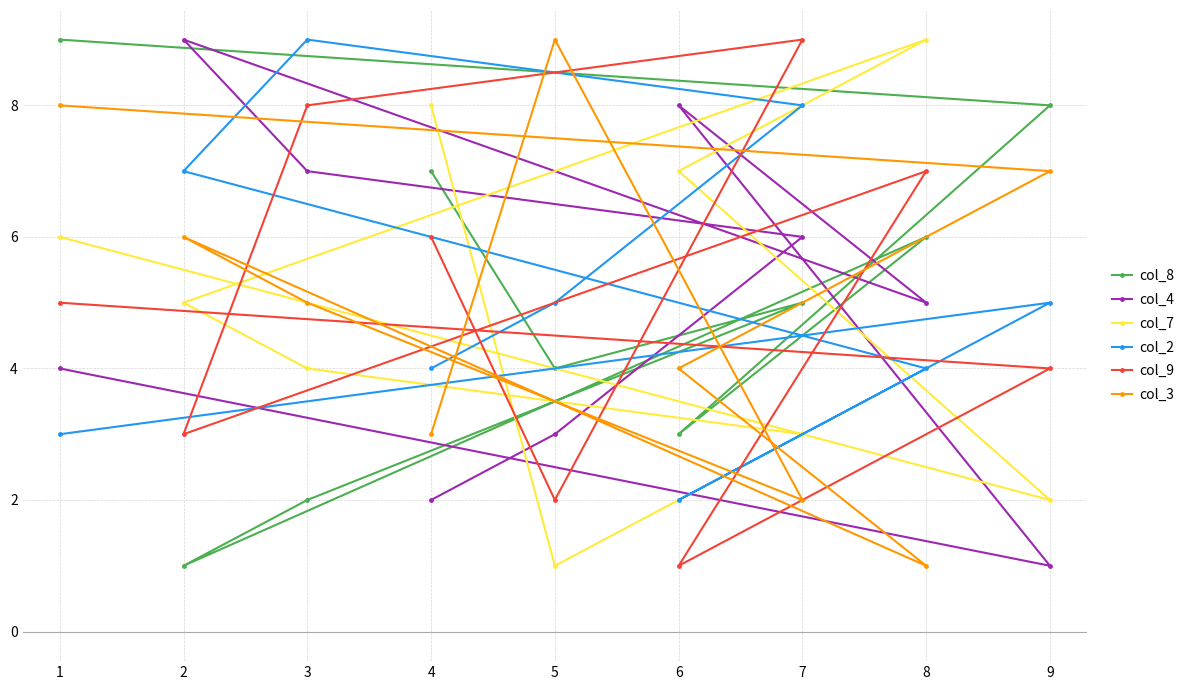

How many times do col_8 and col_4 cross each other?

4